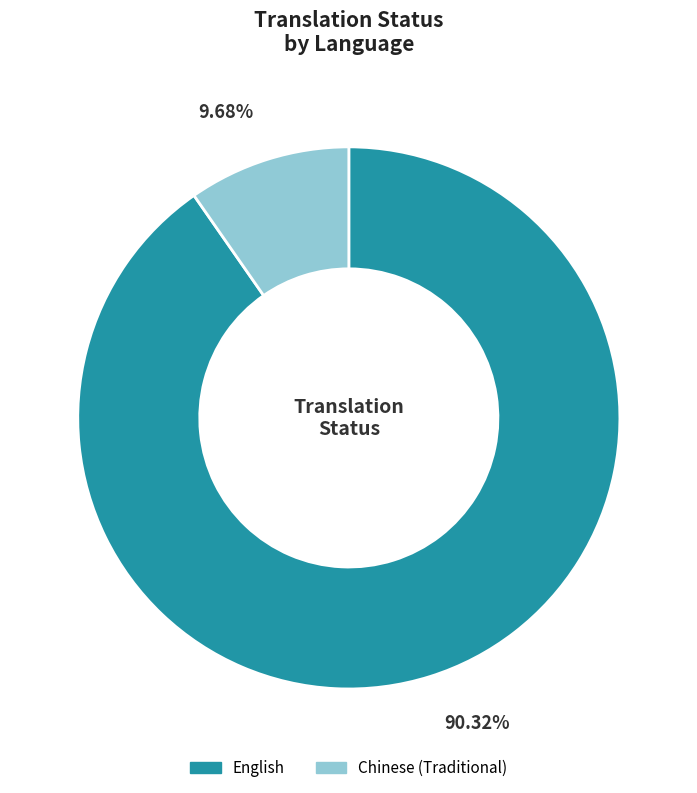

Count the number of slices in the pie.

2